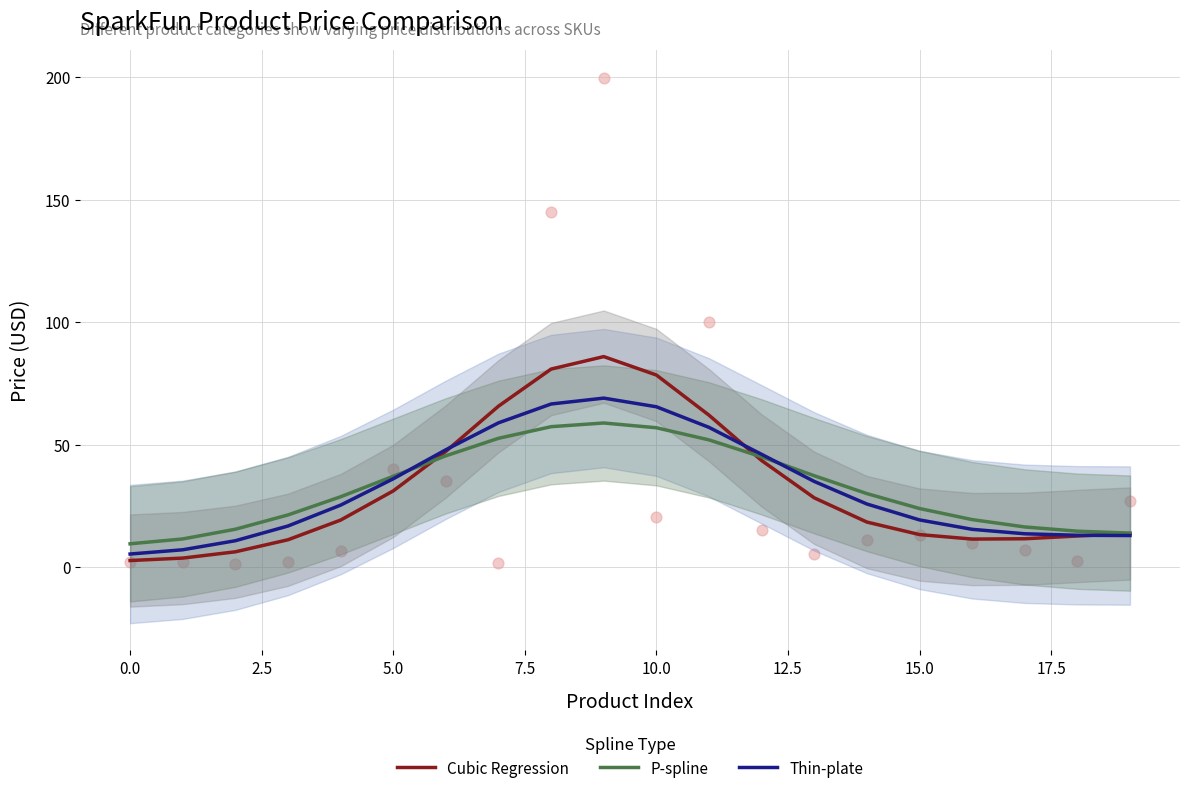

Which series reaches the maximum Y coordinate?

Cubic Regression